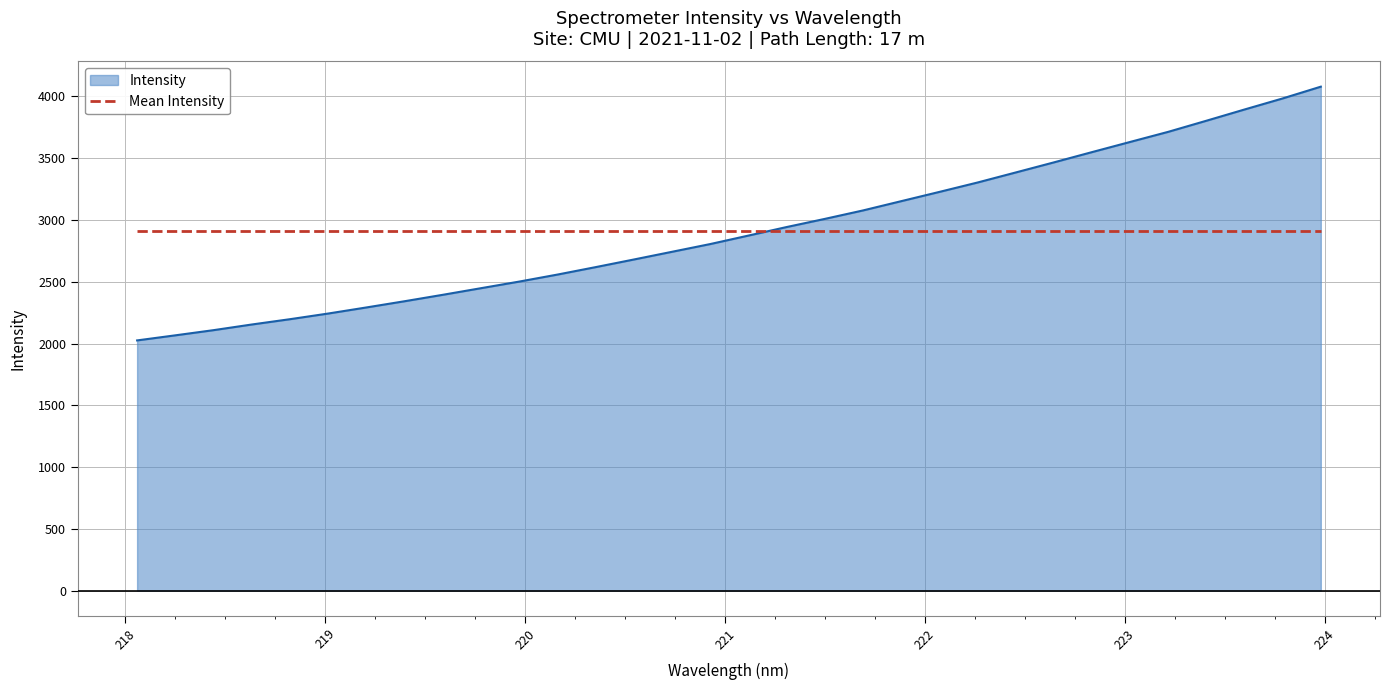

Which series has the largest range (max minus min)?

Intensity